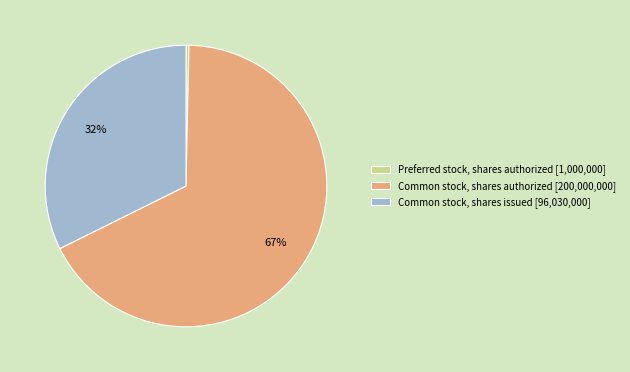

Rank the categories by value from lowest to highest.

Preferred stock, shares authorized, Common stock, shares issued, Common stock, shares authorized